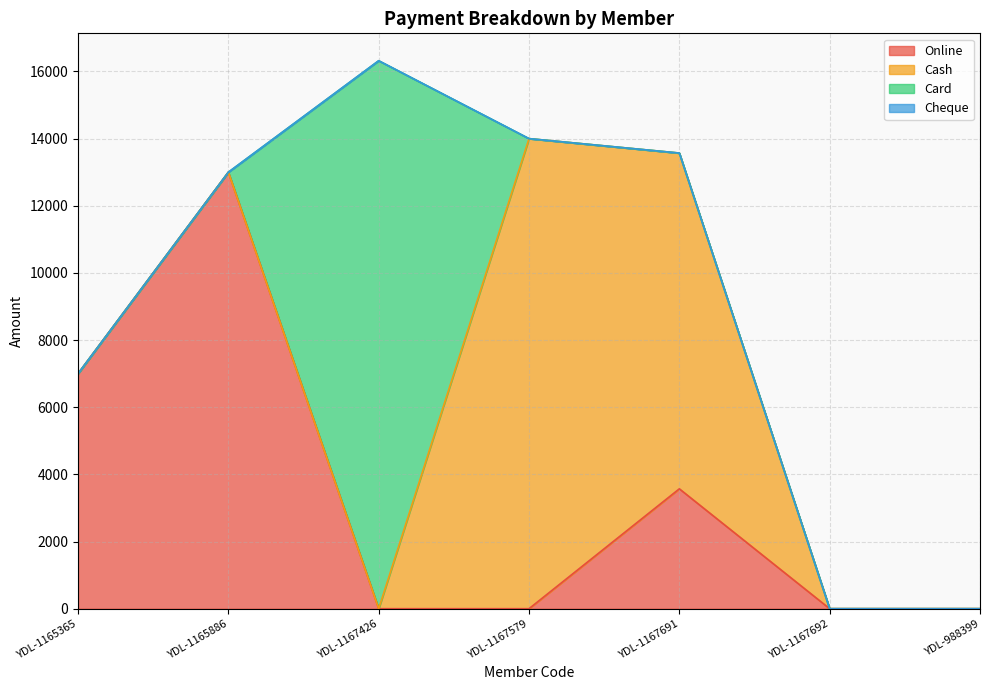

Reading right to left, extract all data points from this chart.

Online: 0	0	3570	0	0	13000	7000
Cash: 0	0	10000	14000	0	0	0
Card: 0	0	0	0	16320	0	0
Cheque: 0	0	0	0	0	0	0